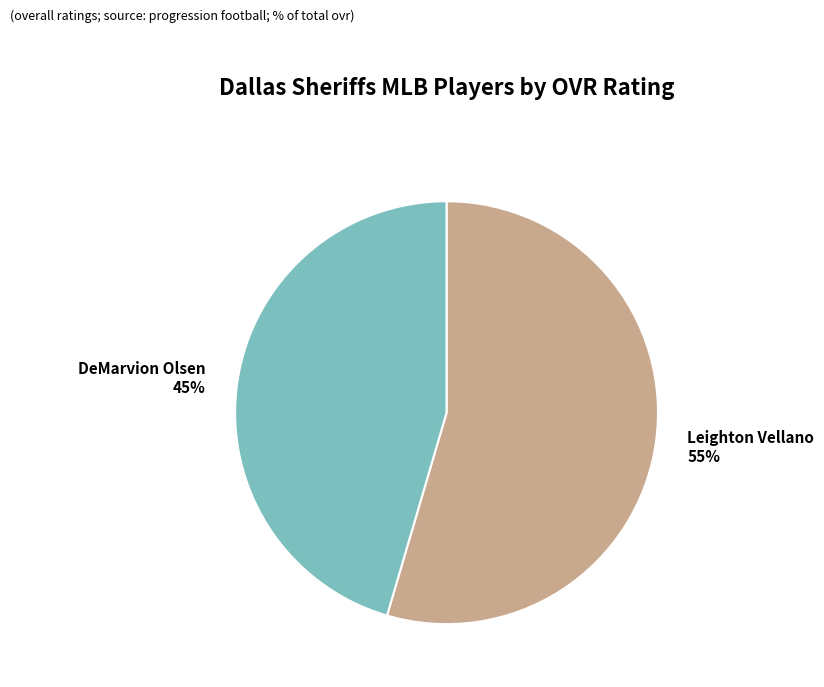

Which has a higher value, Leighton Vellano or DeMarvion Olsen?

Leighton Vellano